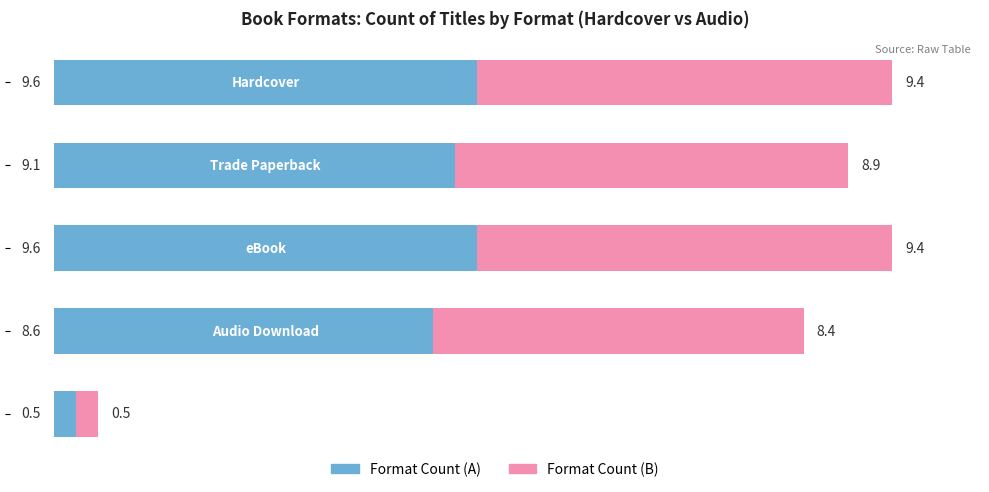

What is the average value of the Format Count (A) series?

7.5